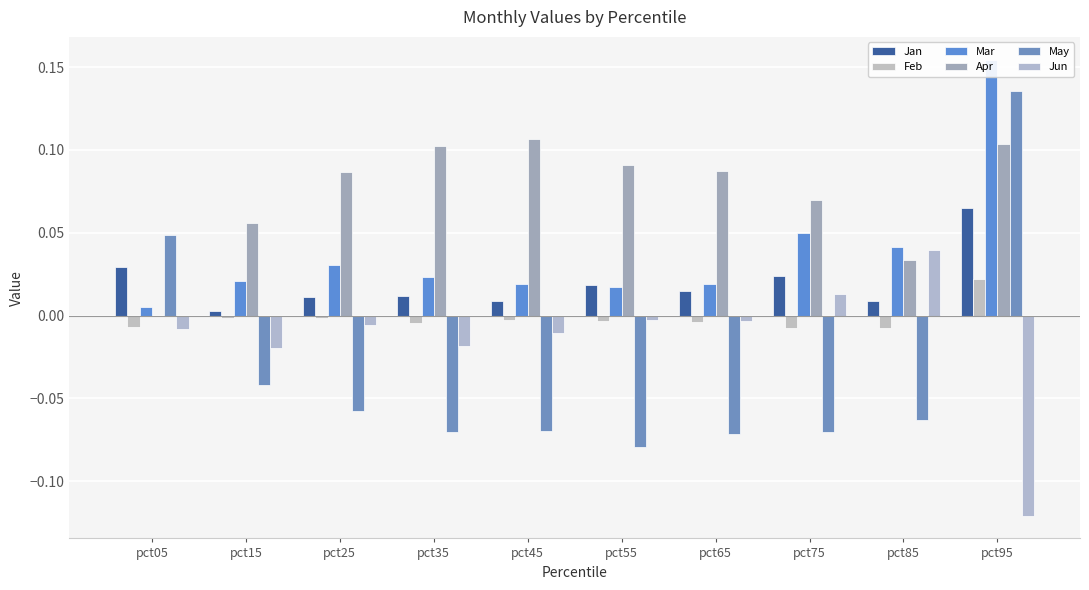

Reading right to left, extract all data points from this chart.

Jan: pct95=0.1	pct85=0.0	pct75=0.0	pct65=0.0	pct55=0.0	pct45=0.0	pct35=0.0	pct25=0.0	pct15=0.0	pct05=0.0
Feb: pct95=0.0	pct85=-0.0	pct75=-0.0	pct65=-0.0	pct55=-0.0	pct45=-0.0	pct35=-0.0	pct25=-0.0	pct15=-0.0	pct05=-0.0
Mar: pct95=0.2	pct85=0.0	pct75=0.0	pct65=0.0	pct55=0.0	pct45=0.0	pct35=0.0	pct25=0.0	pct15=0.0	pct05=0.0
Apr: pct95=0.1	pct85=0.0	pct75=0.1	pct65=0.1	pct55=0.1	pct45=0.1	pct35=0.1	pct25=0.1	pct15=0.1	pct05=-0.0
May: pct95=0.1	pct85=-0.1	pct75=-0.1	pct65=-0.1	pct55=-0.1	pct45=-0.1	pct35=-0.1	pct25=-0.1	pct15=-0.0	pct05=0.0
Jun: pct95=-0.1	pct85=0.0	pct75=0.0	pct65=-0.0	pct55=-0.0	pct45=-0.0	pct35=-0.0	pct25=-0.0	pct15=-0.0	pct05=-0.0